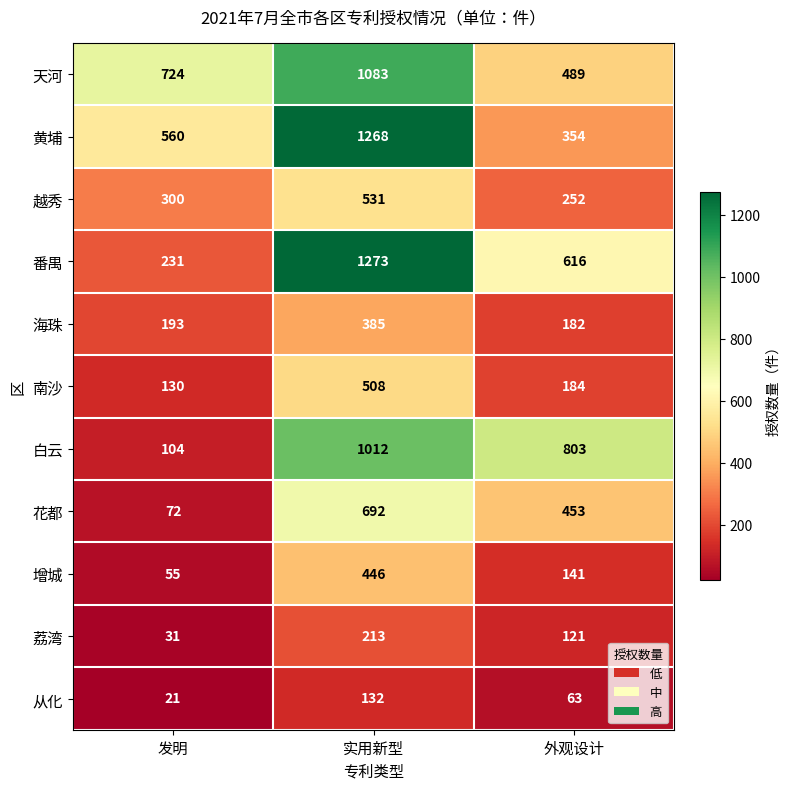

What is the maximum value shown in the chart?

1273